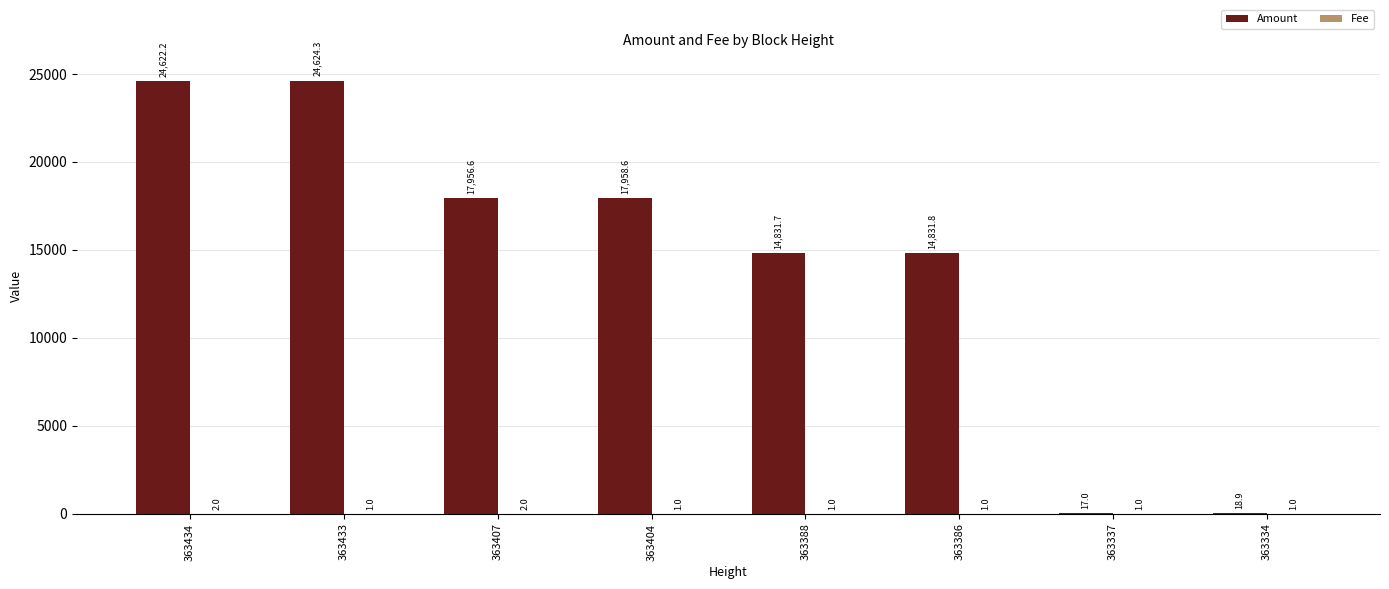

What is the maximum value shown in the chart?

24624.3